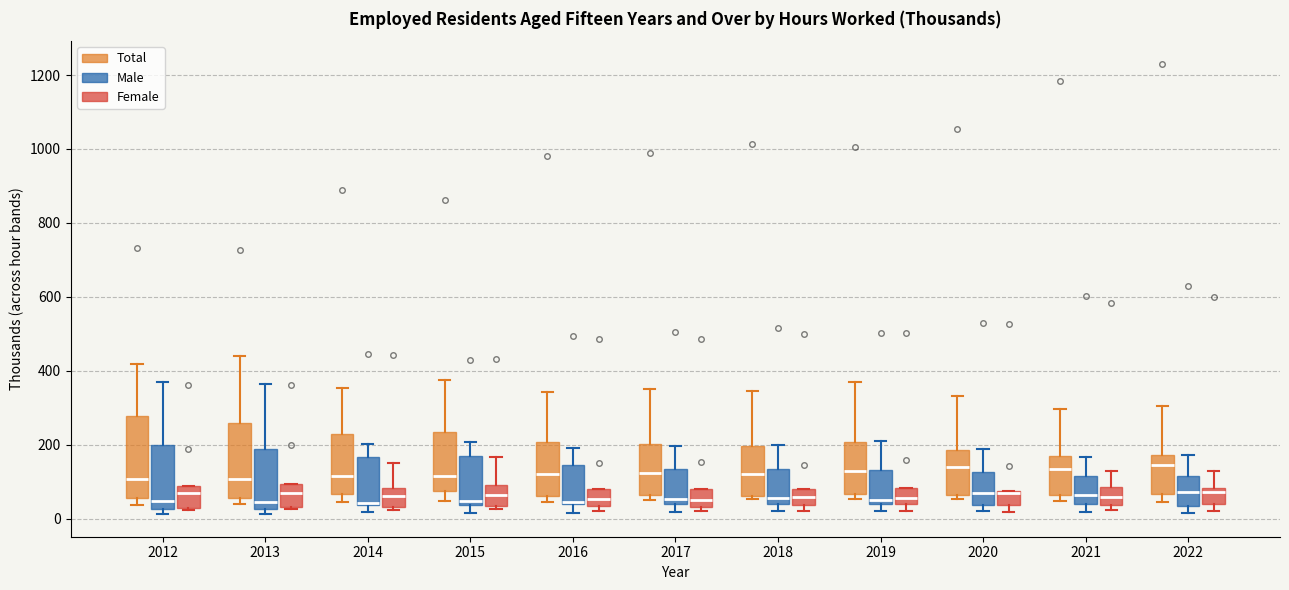

Reading left to right, transcribe this box plot: for each box, give where its median line is, the range the box spans, and where its two whiskers end, as read against the y-axis. The values are not printed on the chart, so give them approximately, as read against the axis.

2012 (Total): median 100, box 60 to 280, whiskers 40 to 420
2012 (Male): median 40, box 20 to 200, whiskers 20 (just below the box's lower edge) to 360
2012 (Female): median 60, box 20 to 80, whiskers 20 to 80
2013 (Total): median 100, box 60 to 260, whiskers 40 to 440
2013 (Male): median 40, box 20 to 180, whiskers 20 (just below the box's lower edge) to 360
2013 (Female): median 60, box 40 to 100, whiskers 20 to 100
2014 (Total): median 120, box 60 to 220, whiskers 40 to 360
2014 (Male): median 40, box 40 to 160, whiskers 20 to 200
2014 (Female): median 60, box 40 to 80, whiskers 20 to 160
2015 (Total): median 120, box 80 to 240, whiskers 40 to 380
2015 (Male): median 40 (just above the box's lower edge), box 40 to 160, whiskers 20 to 200
2015 (Female): median 60, box 40 to 100, whiskers 20 to 160
2016 (Total): median 120, box 60 to 200, whiskers 40 to 340
2016 (Male): median 40 (drawn on the box's lower edge), box 40 to 140, whiskers 20 to 200
2016 (Female): median 60, box 40 to 80, whiskers 20 to 80
2017 (Total): median 120, box 60 to 200, whiskers 60 (just below the box's lower edge) to 360
2017 (Male): median 60, box 40 to 140, whiskers 20 to 200
2017 (Female): median 60, box 40 to 80, whiskers 20 to 80
2018 (Total): median 120, box 60 to 200, whiskers 60 (just below the box's lower edge) to 340
2018 (Male): median 60, box 40 to 140, whiskers 20 to 200
2018 (Female): median 60, box 40 to 80, whiskers 20 to 80
2019 (Total): median 120, box 60 to 200, whiskers 60 (just below the box's lower edge) to 360
2019 (Male): median 60, box 40 to 140, whiskers 20 to 220
2019 (Female): median 60, box 40 to 80, whiskers 20 to 80
2020 (Total): median 140, box 60 to 180, whiskers 60 (just below the box's lower edge) to 340
2020 (Male): median 80, box 40 to 120, whiskers 20 to 180
2020 (Female): median 60, box 40 to 80, whiskers 20 to 80
2021 (Total): median 140, box 60 to 160, whiskers 40 to 300
2021 (Male): median 60, box 40 to 120, whiskers 20 to 160
2021 (Female): median 60, box 40 to 80, whiskers 20 to 140
2022 (Total): median 140, box 60 to 180, whiskers 40 to 300
2022 (Male): median 80, box 40 to 120, whiskers 20 to 180
2022 (Female): median 80 (just below the box's upper edge), box 40 to 80, whiskers 20 to 140